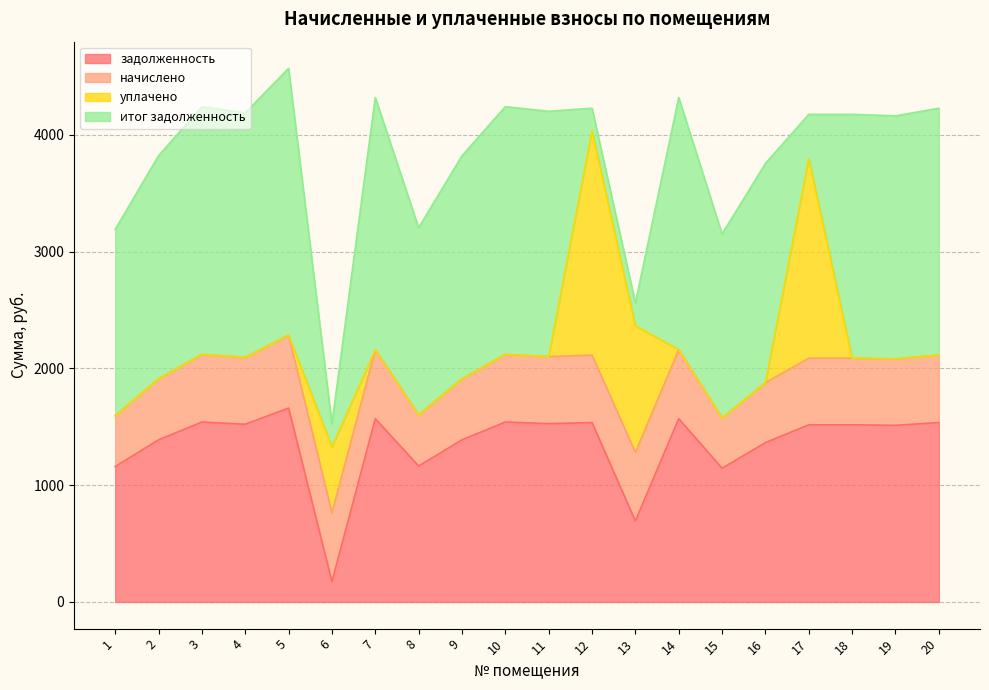

Count the number of data series in this chart.

4